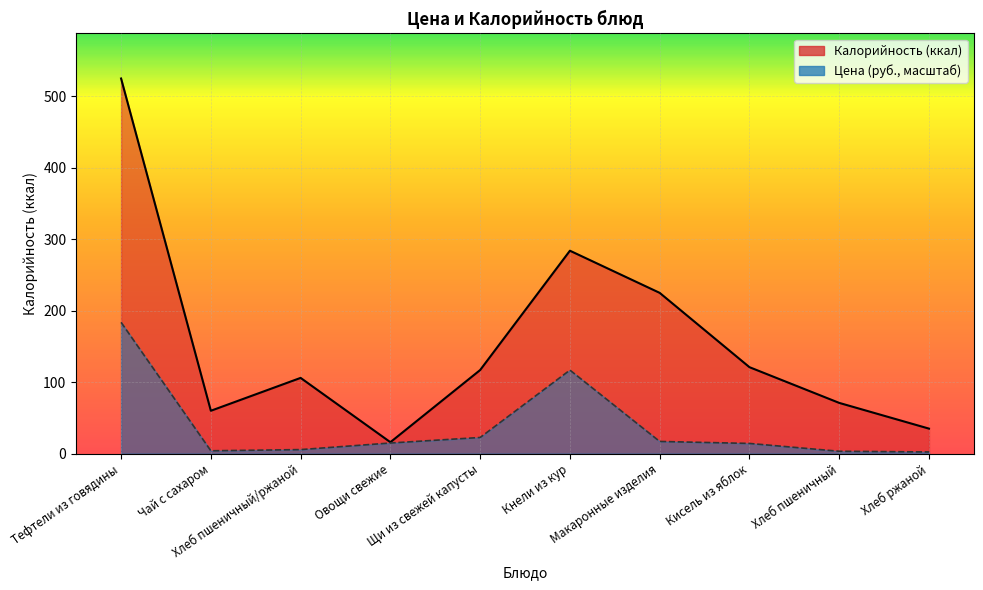

Rank the series by their maximum value, from lowest to highest.

Цена, Калорийность